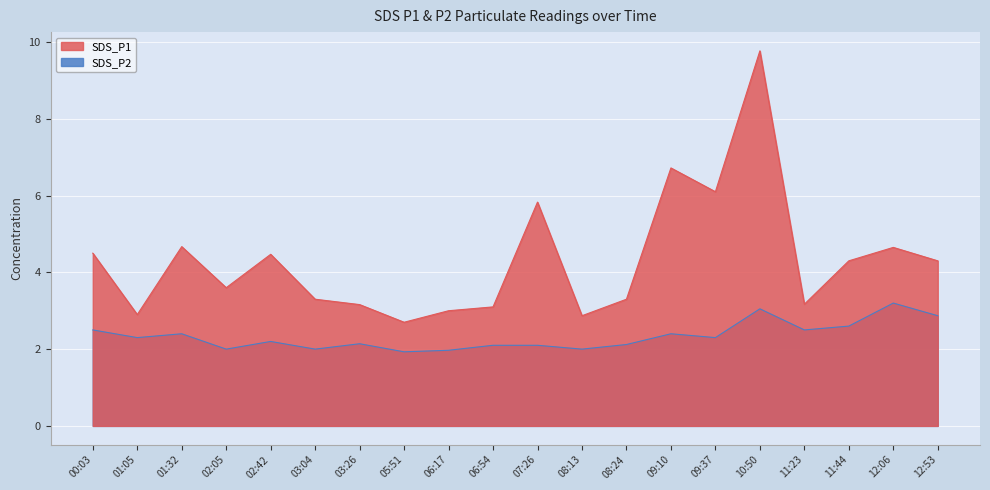

What is the sum of all SDS_P2 values?

46.7